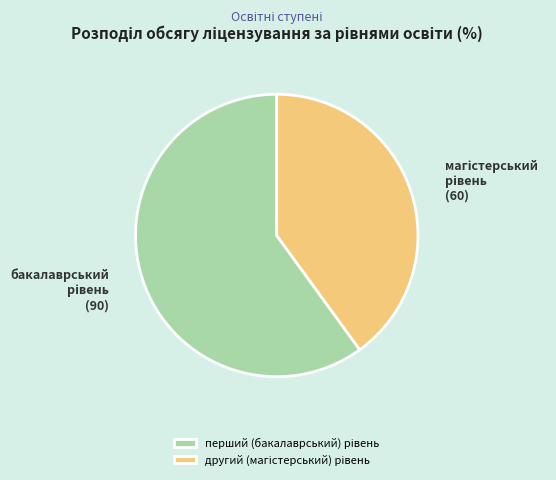

Does any single category account for the majority?

Yes